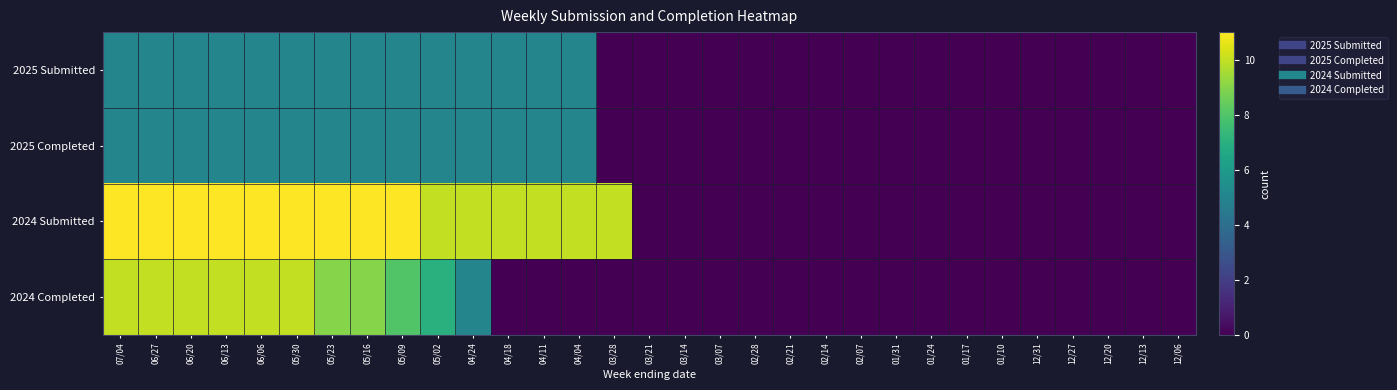

At which category is the sum across all series the highest?

07/04